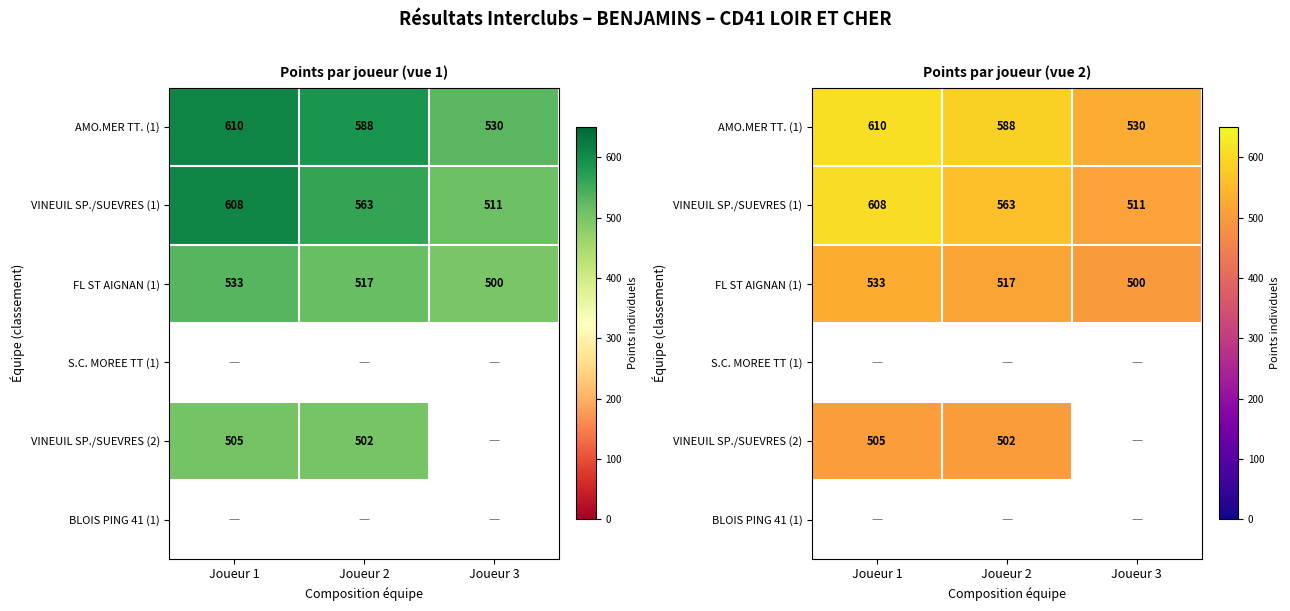

What is the spread (max minus min) of values at Joueur 3?

30.0